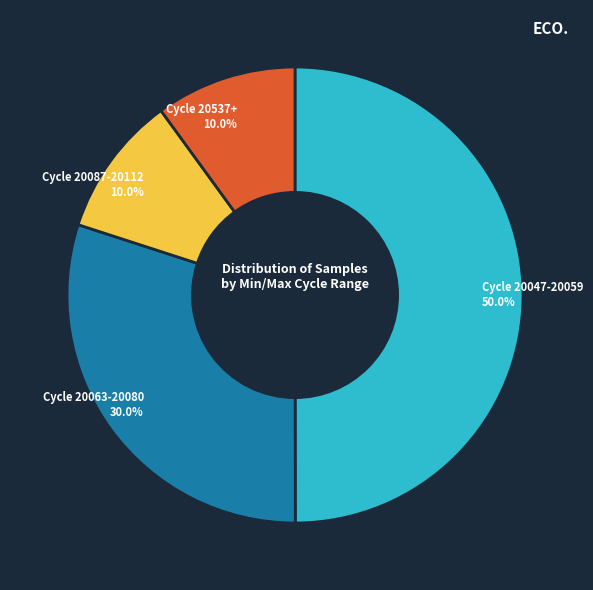

Count the number of slices in the pie.

4